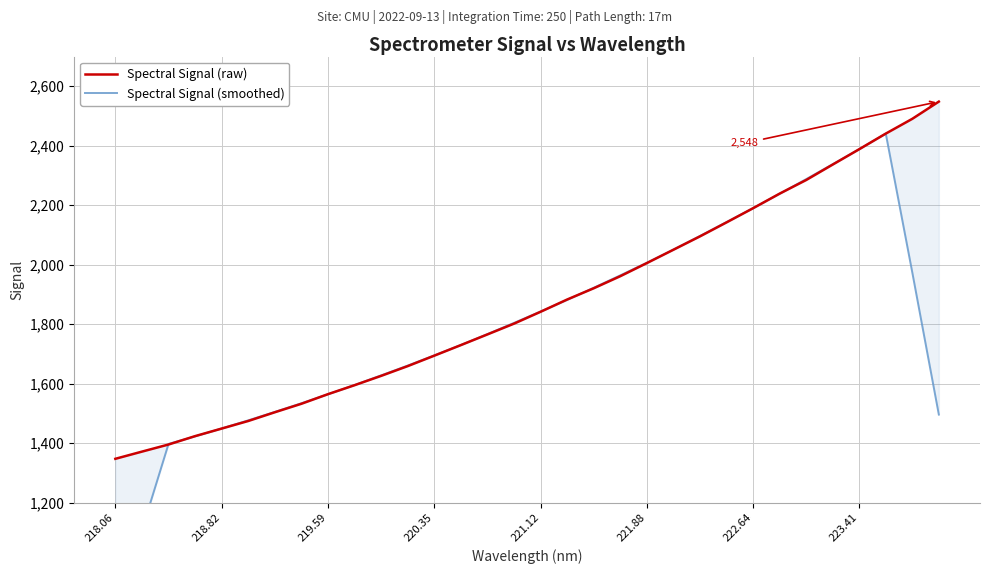

What is the difference between the second highest and second lowest values in the Spectral Signal (raw) series?

1119.2